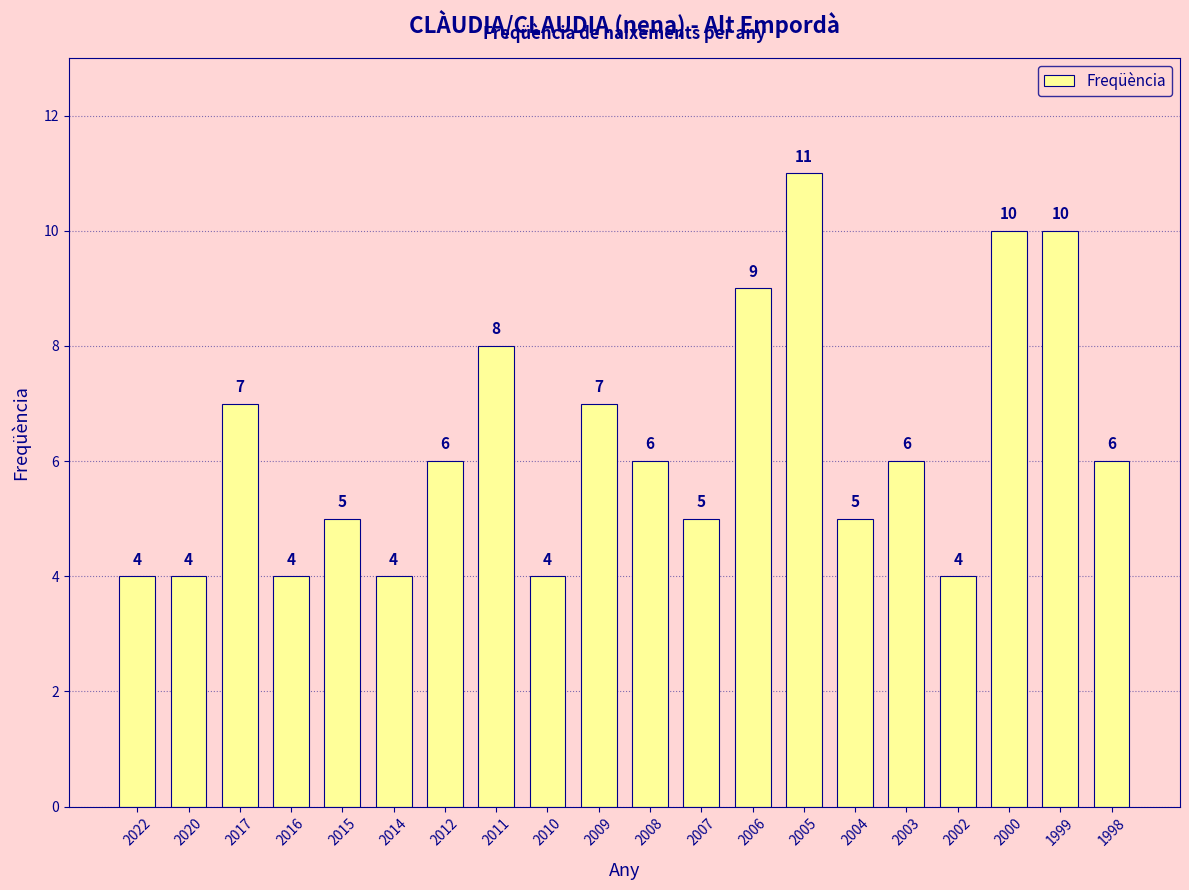

The chart shows a value of 3 at 2009. True or false?

False